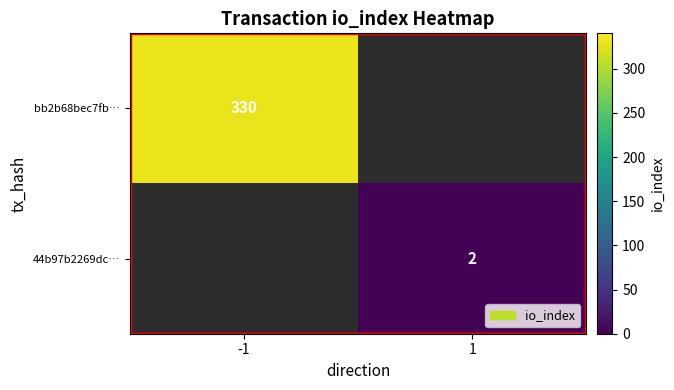

At how many categories does at least one series exceed 101?

1